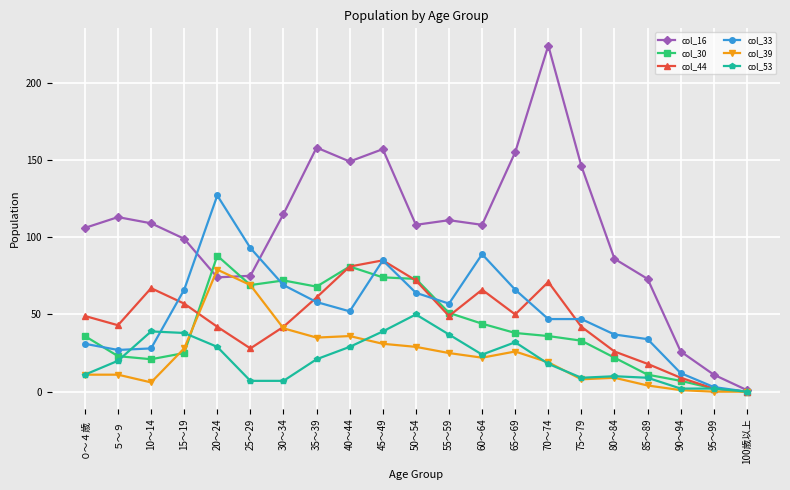

What is the maximum value shown in the chart?

224